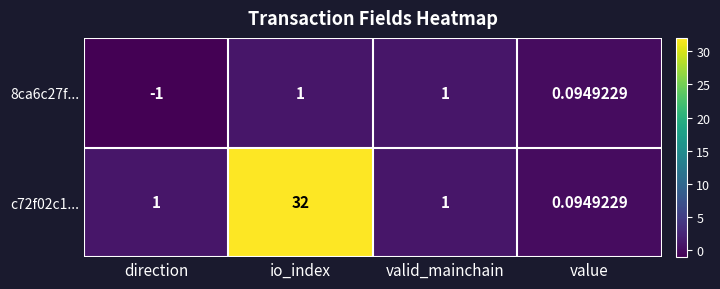

Is the value of c72f02c1... at value greater than the value of 8ca6c27f... at direction?

Yes